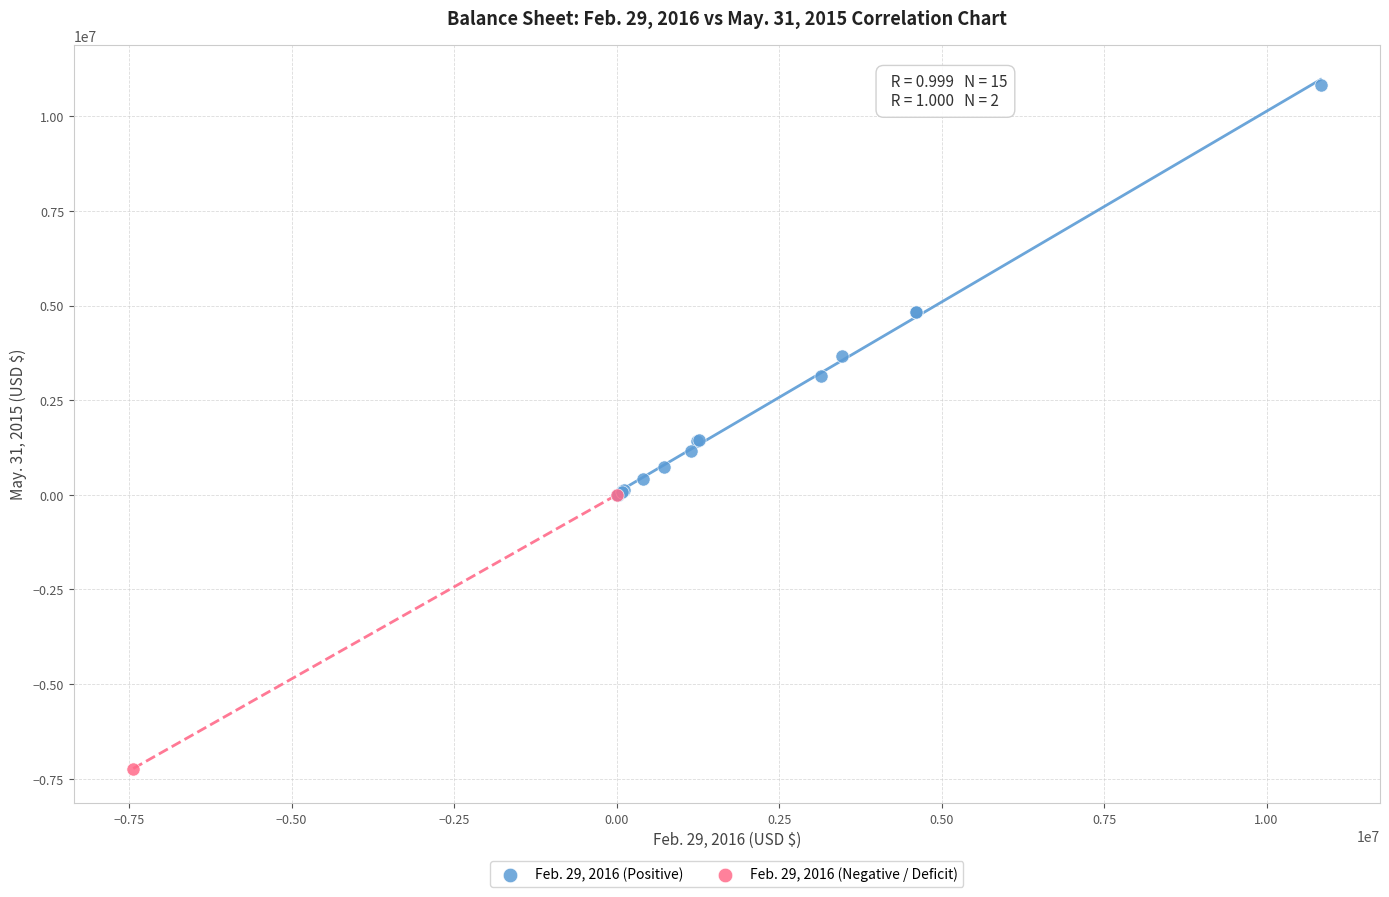

Which series reaches the maximum Y coordinate?

Feb. 29, 2016 (Positive)